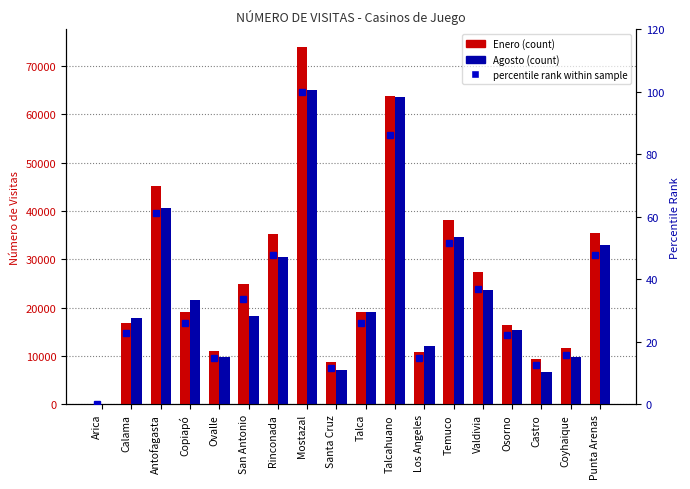

Between Punta Arenas and Santa Cruz, which is larger?

Punta Arenas